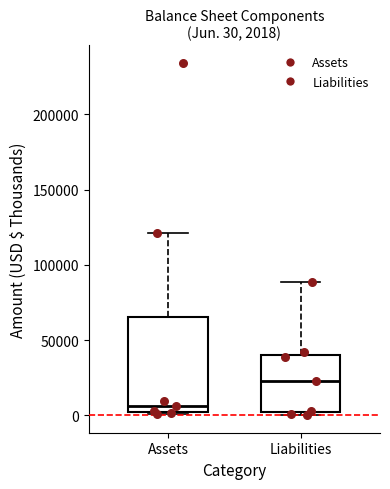

Which box's median line is the lowest?

Assets